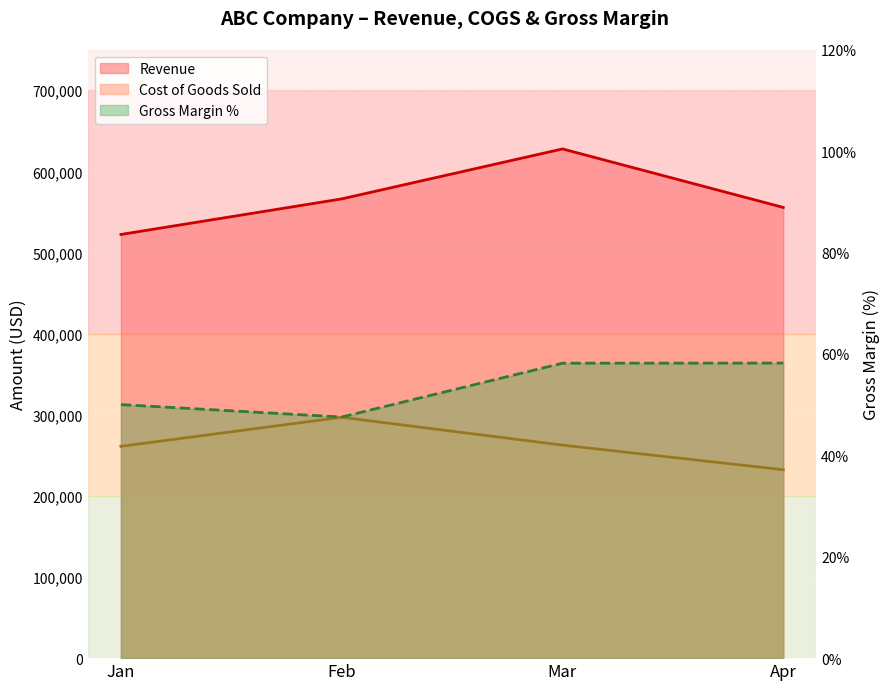

What are all the series names shown in the legend?

Revenue, Cost of Goods Sold, Gross Margin %